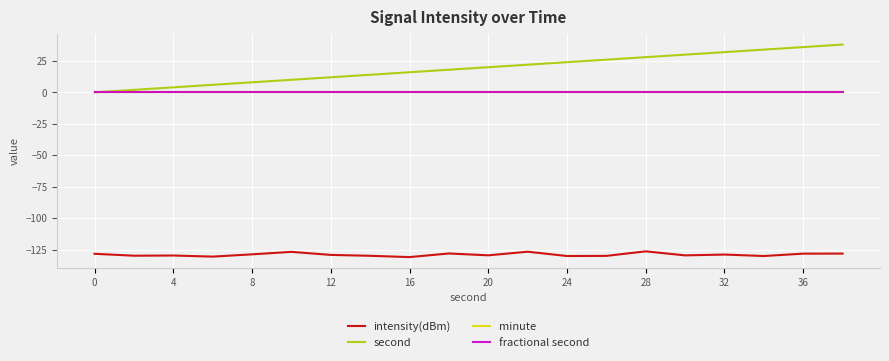

Does the chart display data point markers on the line(s)?

No